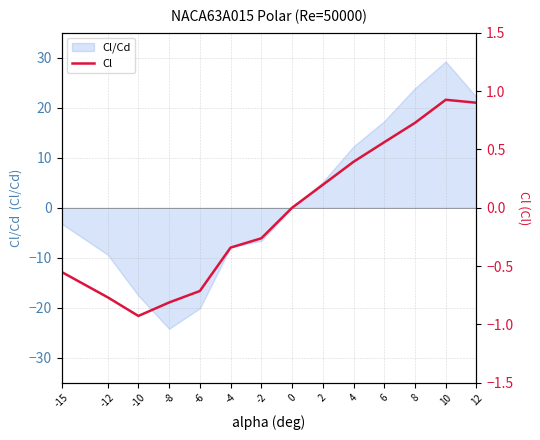

Does the chart have visible grid lines?

Yes